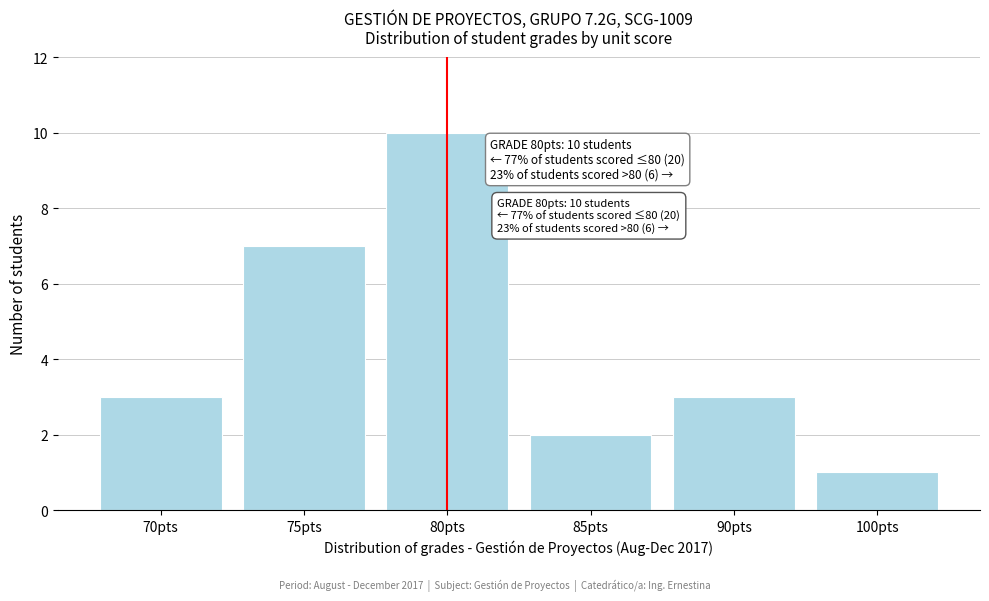

Reading right to left, what are all the values shown in this chart?

1	3	2	10	7	3